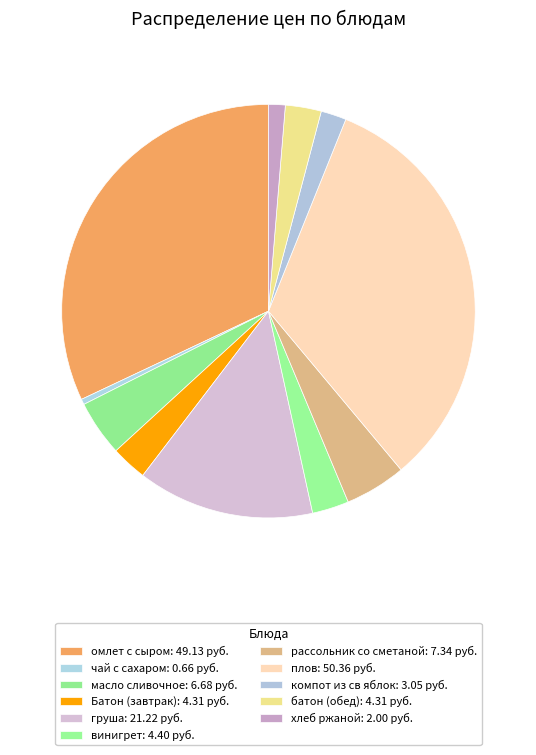

Count the number of slices in the pie.

11